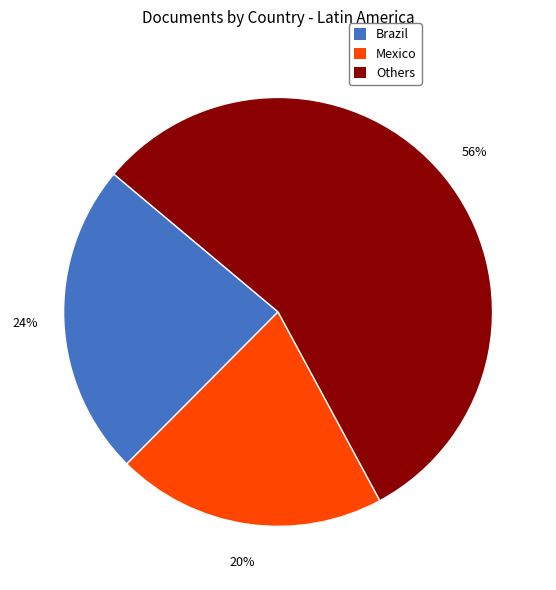

Rank the categories by value from lowest to highest.

Mexico, Brazil, Others